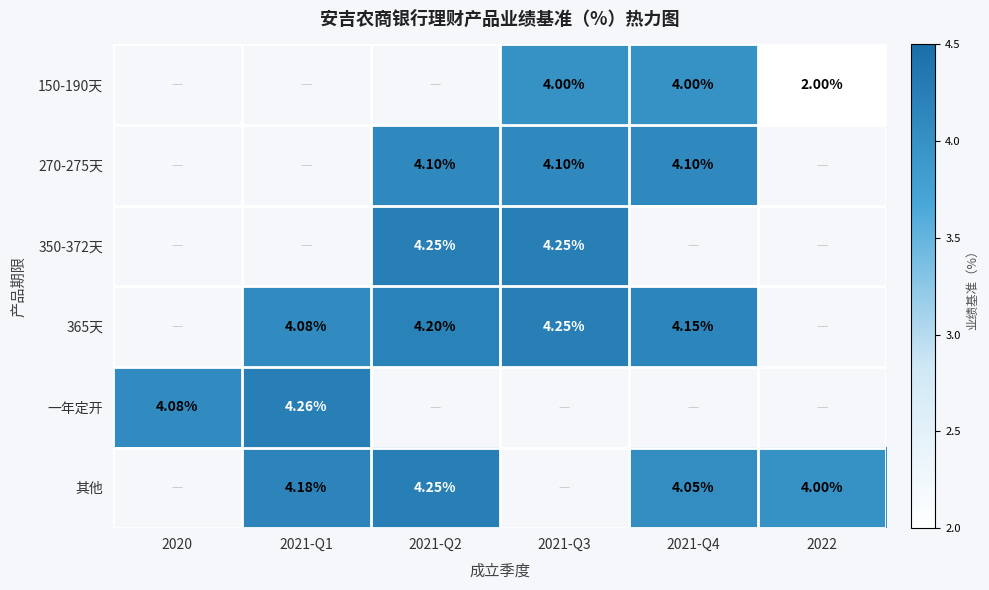

True or false: 一年定开 has a value of 6.8 at 2020.

False